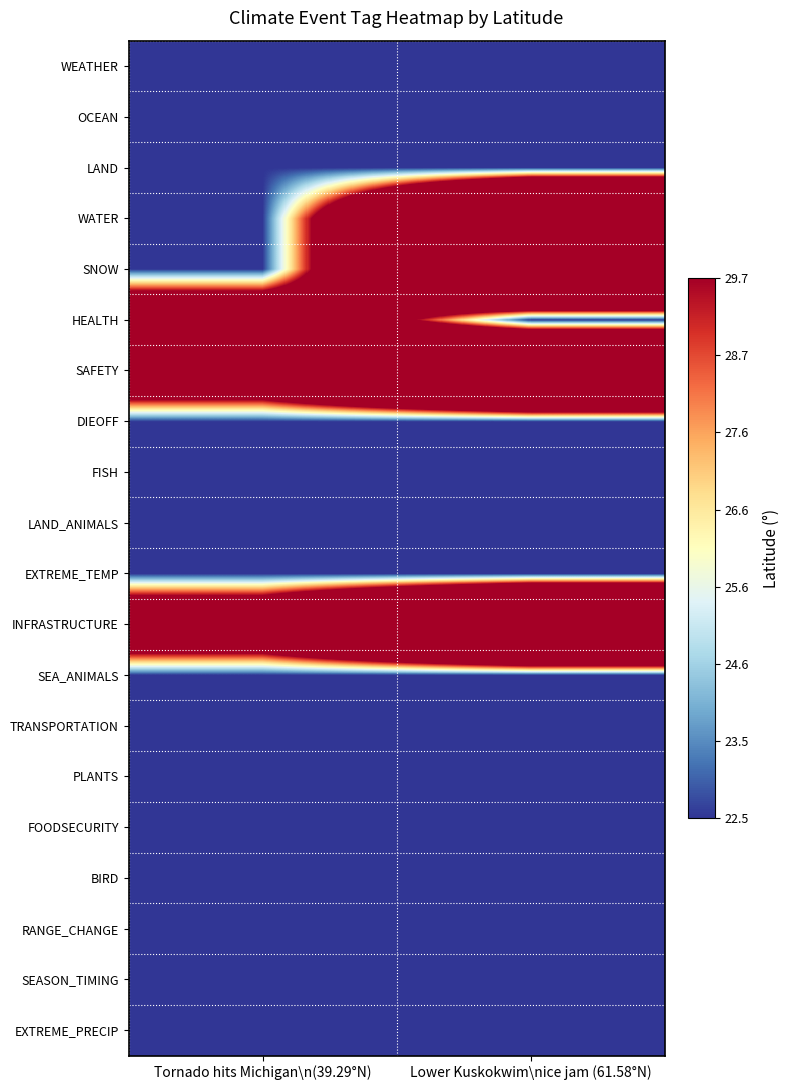

Which series has the largest total across all categories?

SAFETY